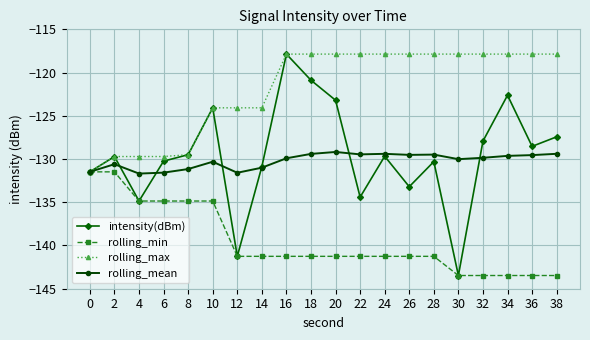

What is the lowest value of the rolling_mean series?

-131.7